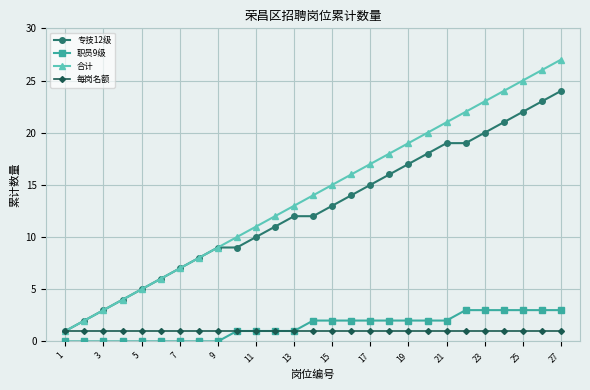

Reading left to right, what are all the values shown in this chart?

专技12级: 1	2	3	4	5	6	7	8	9	9	10	11	12	12	13	14	15	16	17	18	19	19	20	21	22	23	24
职员9级: 0	0	0	0	0	0	0	0	0	1	1	1	1	2	2	2	2	2	2	2	2	3	3	3	3	3	3
合计: 1	2	3	4	5	6	7	8	9	10	11	12	13	14	15	16	17	18	19	20	21	22	23	24	25	26	27
每岗名额: 1	1	1	1	1	1	1	1	1	1	1	1	1	1	1	1	1	1	1	1	1	1	1	1	1	1	1